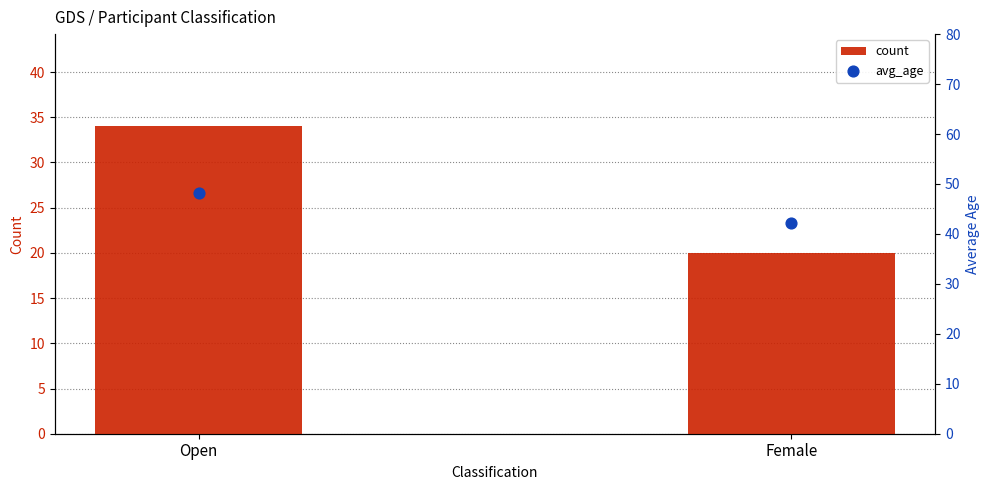

Is the value of avg_age at Female greater than the value of count at Open?

Yes